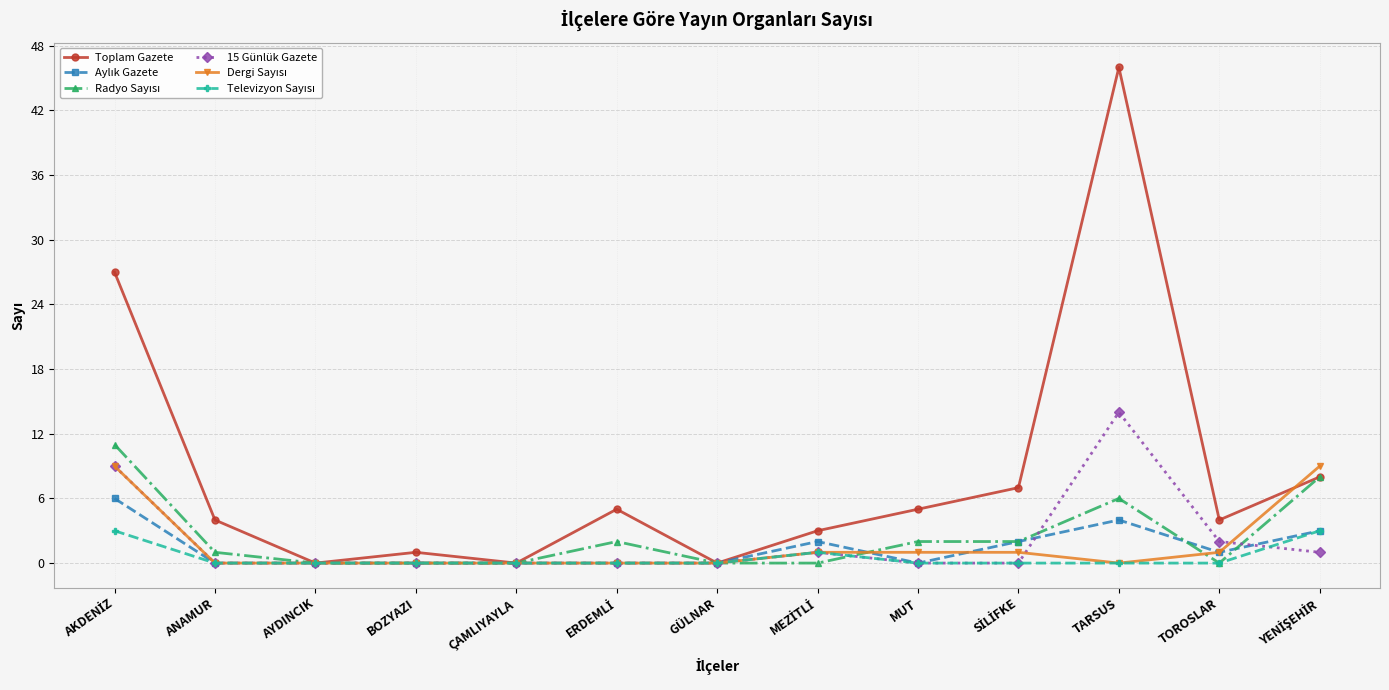

Is it true that 15 Günlük Gazete equals 0 at ANAMUR?

True